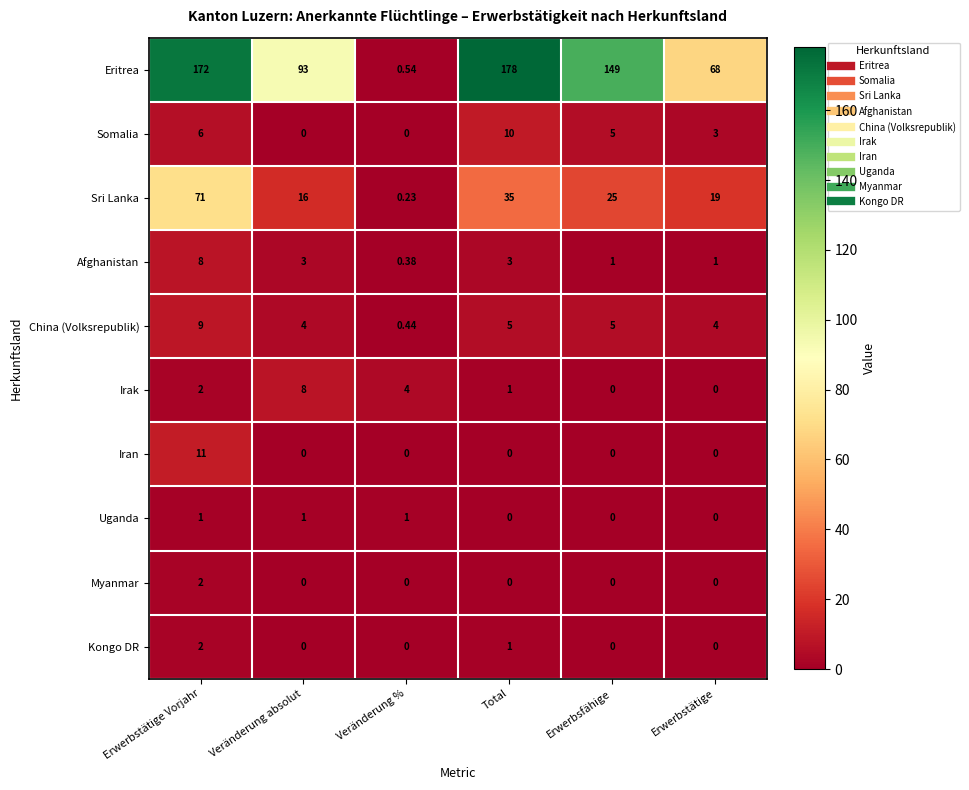

How many values in the Myanmar series exceed 0?

1